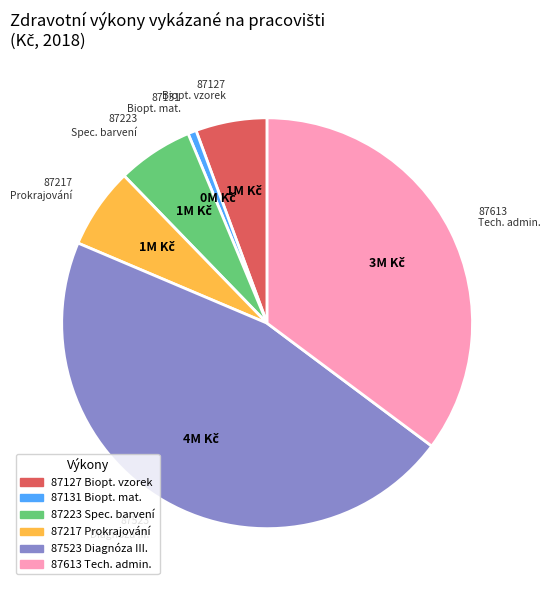

Which has a higher value, 87523 or 87131?

87523